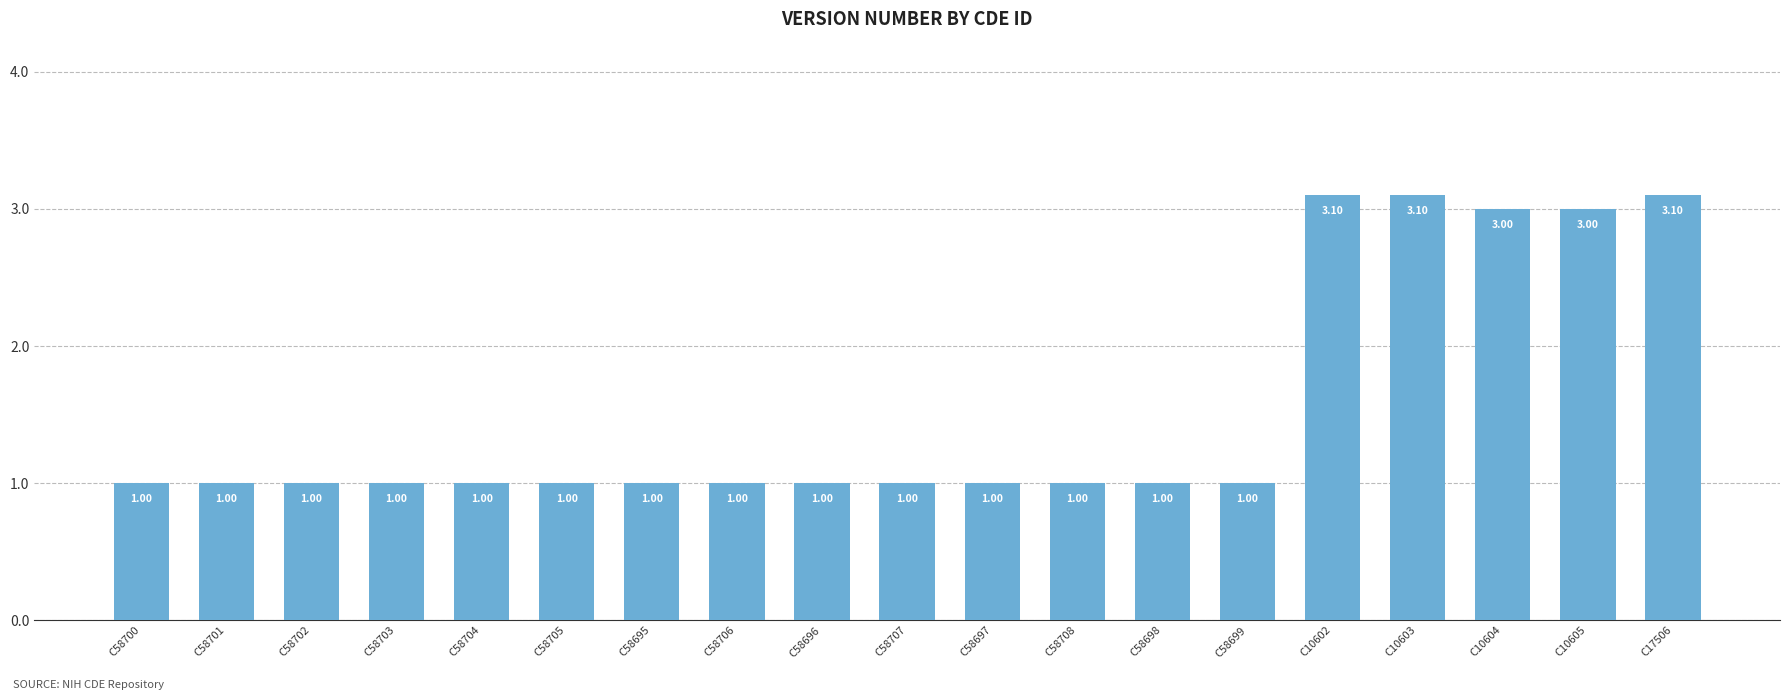

What is the label of the 2nd bar from the right?

C10605